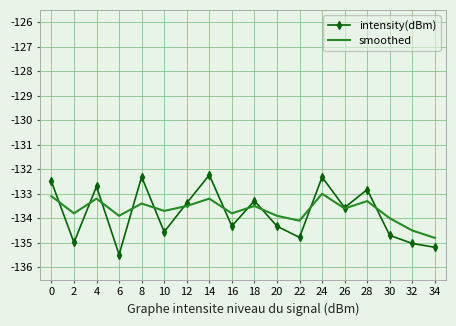

Rank the series at 4 from highest to lowest value.

intensity(dBm), smoothed